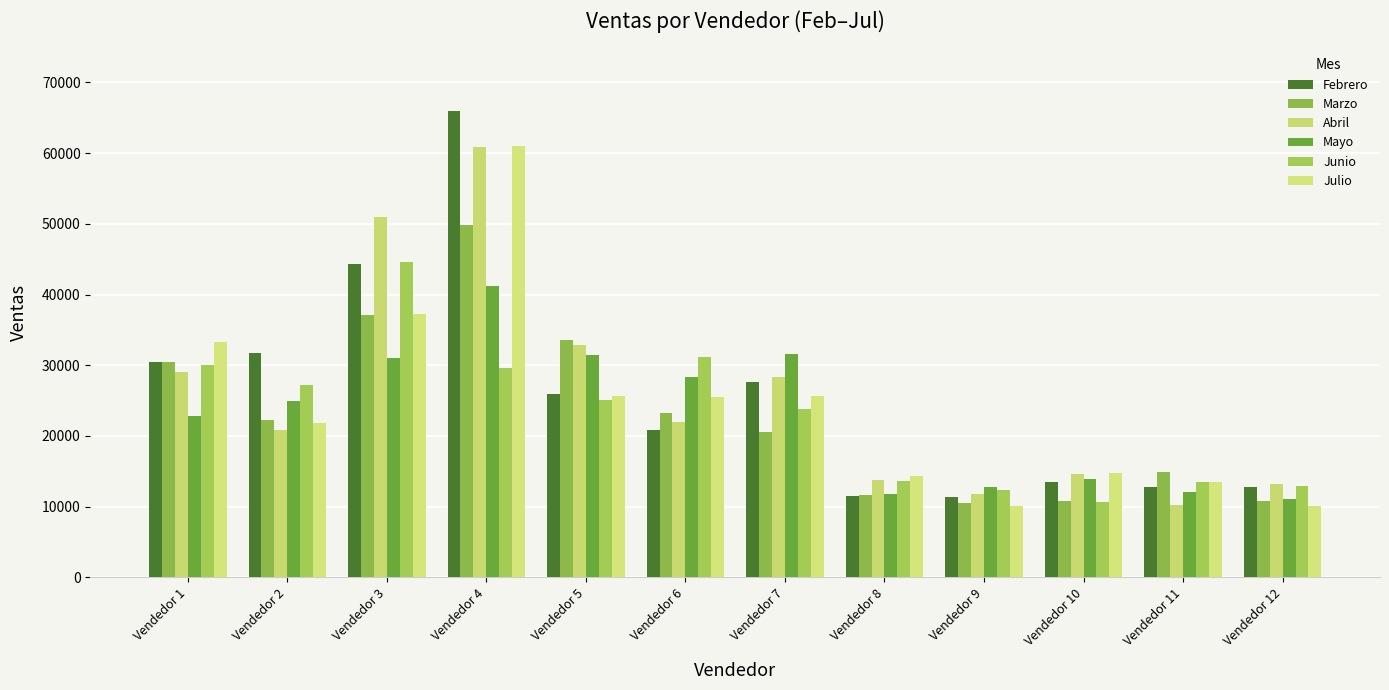

What is the approximate value of Julio at Vendedor 11, to the nearest 50?

13450